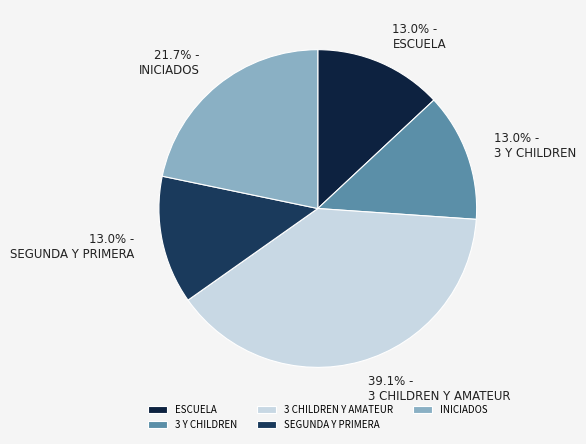

Is there any slice that represents more than half of the pie?

No